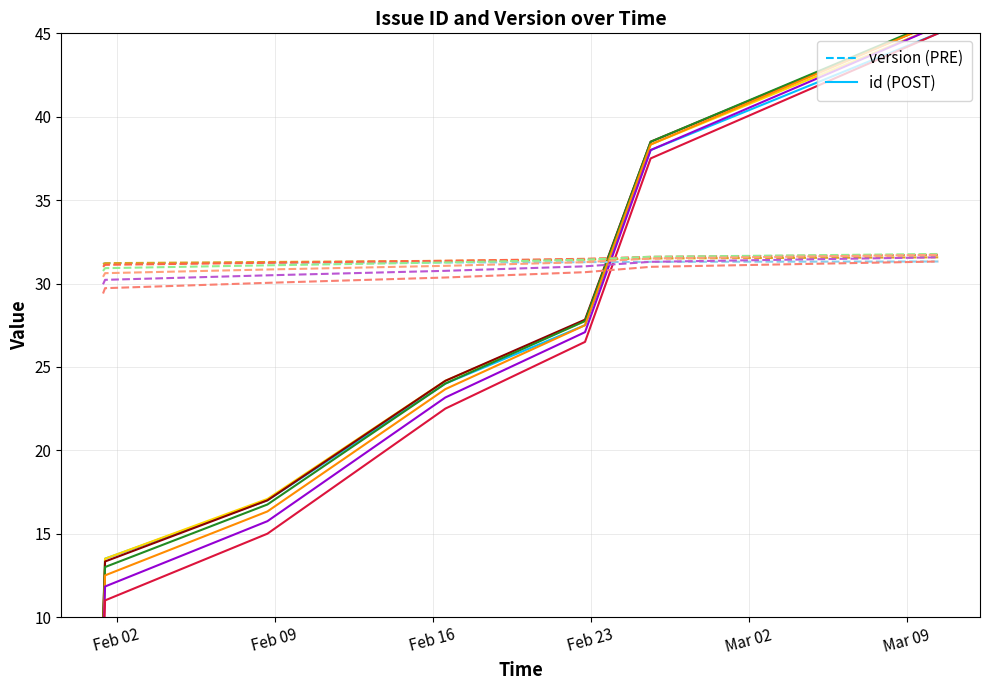

What is the sum of all id (POST) values?

175.0